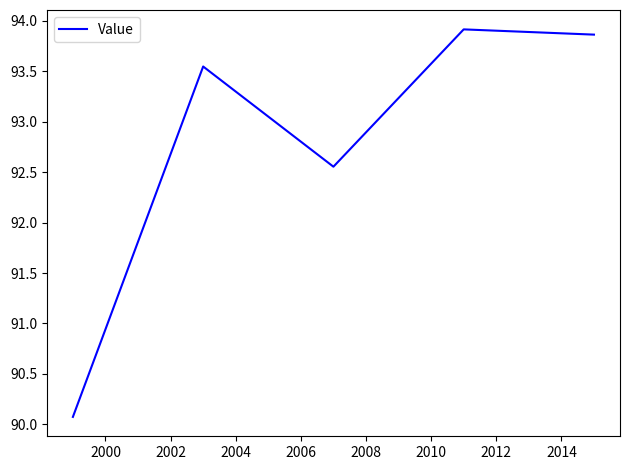

True or false: the data has more than 2 interior local peaks.

False